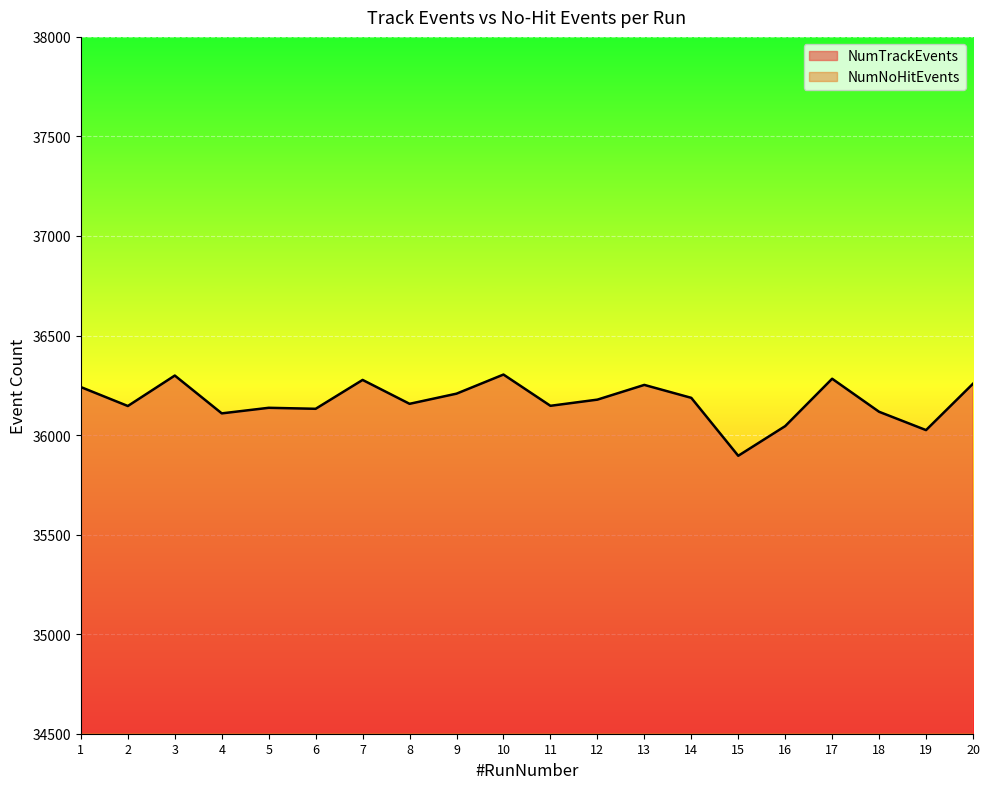

Which series has the largest range (max minus min)?

NumTrackEvents